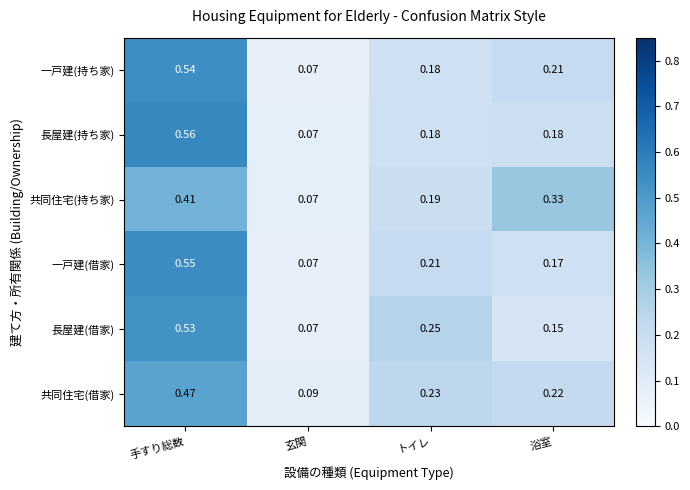

Which series has the largest total across all categories?

共同住宅(借家)